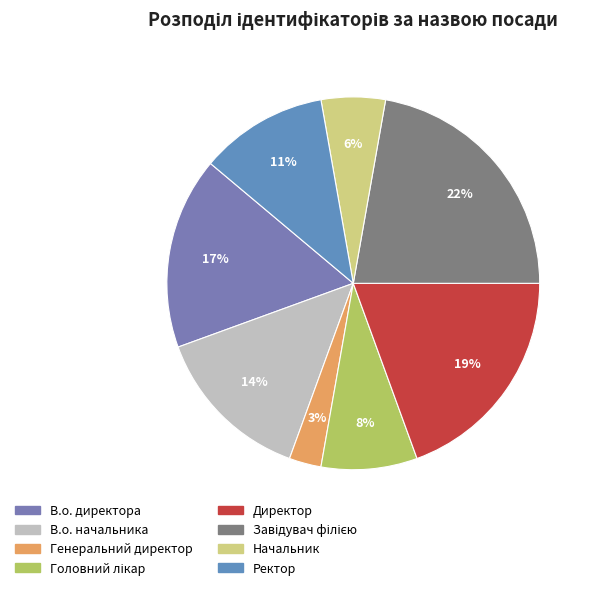

Rank the categories by value from lowest to highest.

Генеральний директор, Начальник, Головний лікар, Ректор, В.о. начальника, В.о. директора, Директор, Завідувач філією